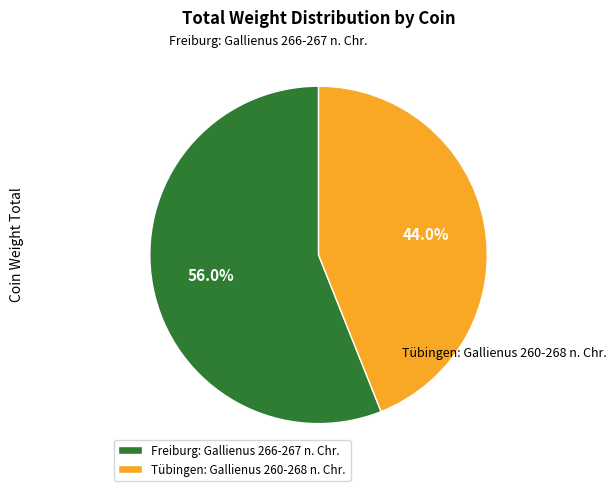

What is the largest slice in the pie chart?

Freiburg: Gallienus 266-267 n. Chr.